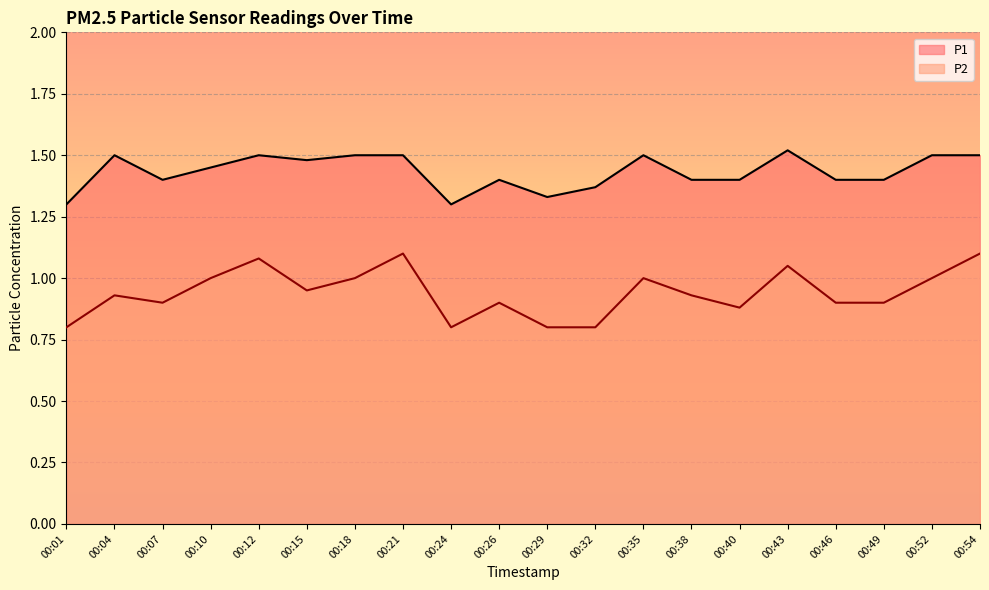

List the series in order of their peak value, highest first.

P1, P2